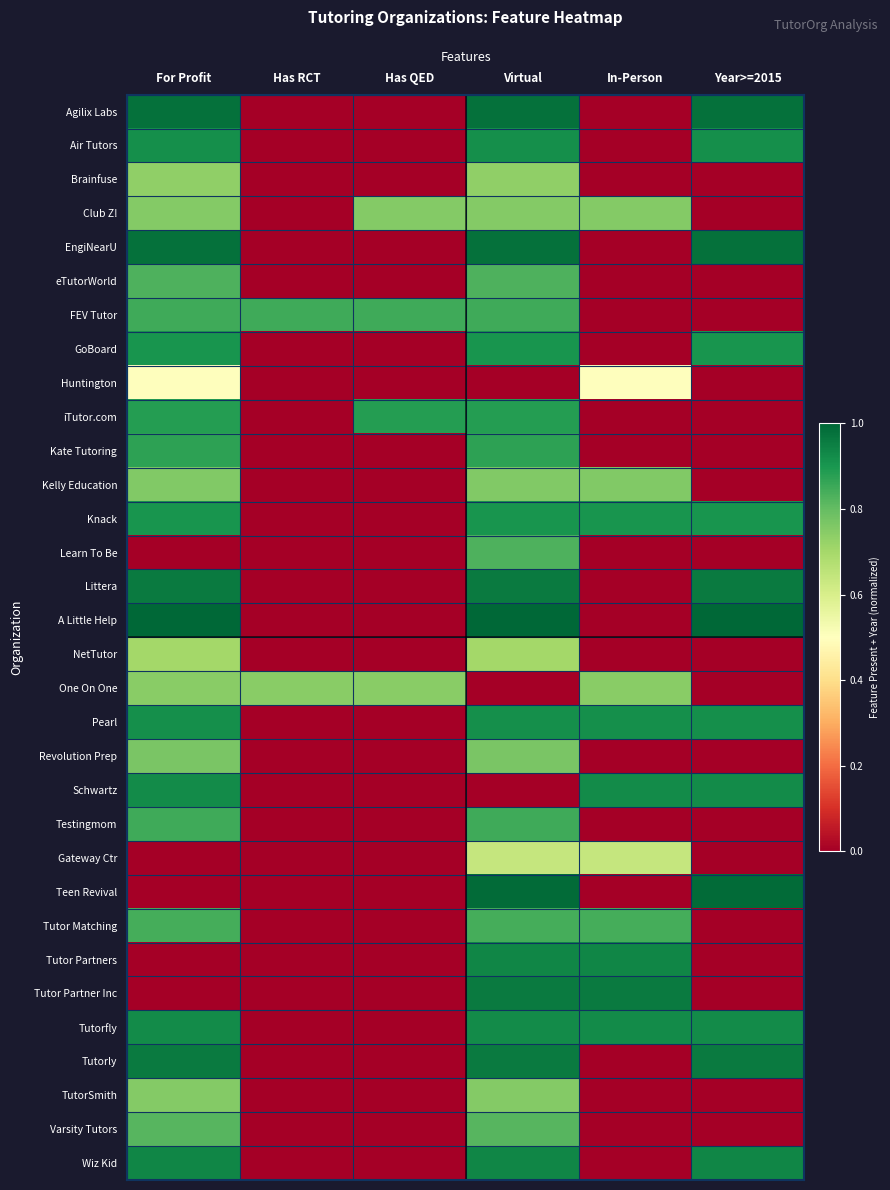

How many data points does each series have?

6